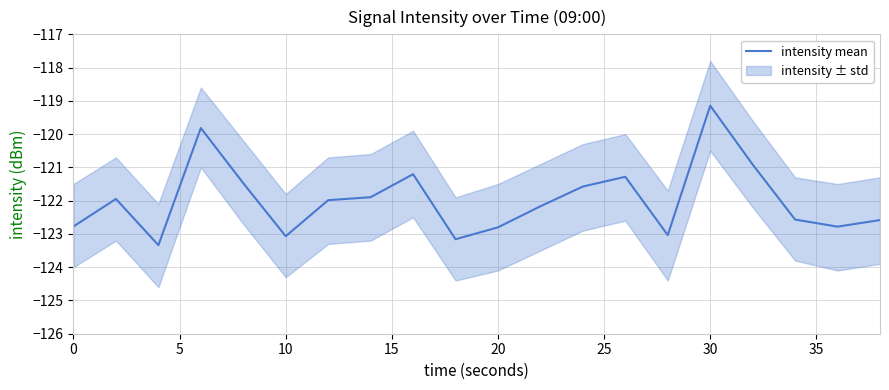

What is the highest value of the intensity mean series?

-119.1